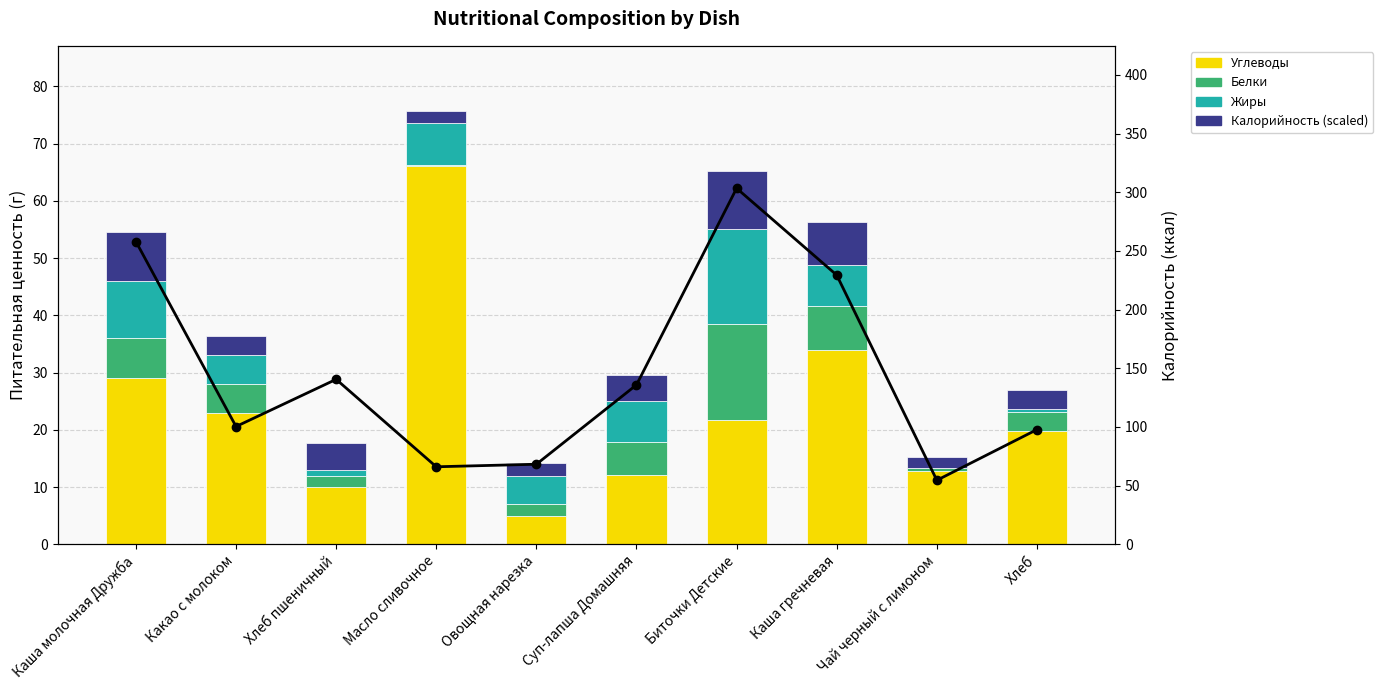

Reading left to right, transcribe all the data shown in this chart.

Углеводы: Каша молочная Дружба=29.0	Какао с молоком=23.0	Хлеб пшеничный=10.0	Масло сливочное=66.1	Овощная нарезка=5.0	Суп-лапша Домашняя=12.1	Биточки Детские=21.8	Каша гречневая=33.9	Чай черный с лимоном=12.8	Хлеб=19.8
Белки: Каша молочная Дружба=7.0	Какао с молоком=5.0	Хлеб пшеничный=2.0	Масло сливочное=0.1	Овощная нарезка=2.0	Суп-лапша Домашняя=5.7	Биточки Детские=16.6	Каша гречневая=7.8	Чай черный с лимоном=0.5	Хлеб=3.3
Жиры: Каша молочная Дружба=10.0	Какао с молоком=5.0	Хлеб пшеничный=1.0	Масло сливочное=7.3	Овощная нарезка=5.0	Суп-лапша Домашняя=7.2	Биточки Детские=16.6	Каша гречневая=7.0	Чай черный с лимоном=0.1	Хлеб=0.6
Калорийность (scaled): Каша молочная Дружба=8.6	Какао с молоком=3.3	Хлеб пшеничный=4.7	Масло сливочное=2.2	Овощная нарезка=2.3	Суп-лапша Домашняя=4.5	Биточки Детские=10.1	Каша гречневая=7.6	Чай черный с лимоном=1.8	Хлеб=3.3
Калорийность (ккал): Каша молочная Дружба=258.0	Какао с молоком=100.4	Хлеб пшеничный=140.6	Масло сливочное=66.1	Овощная нарезка=68.3	Суп-лапша Домашняя=135.9	Биточки Детские=303.4	Каша гречневая=229.4	Чай черный с лимоном=54.6	Хлеб=97.8